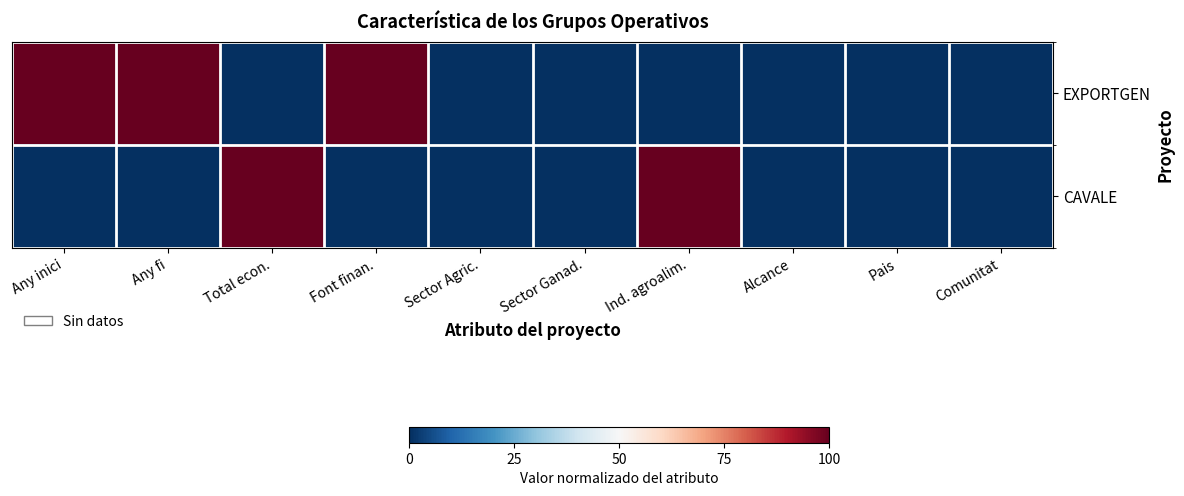

Which series has the widest spread of values?

EXPORTGEN